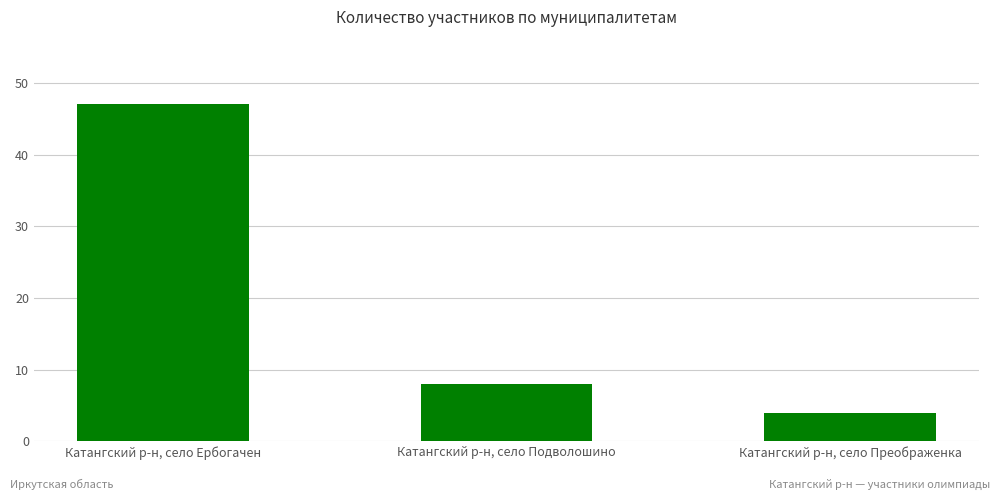

List the labels in order of value, largest first.

Катангский р-н, село Ербогачен, Катангский р-н, село Подволошино, Катангский р-н, село Преображенка